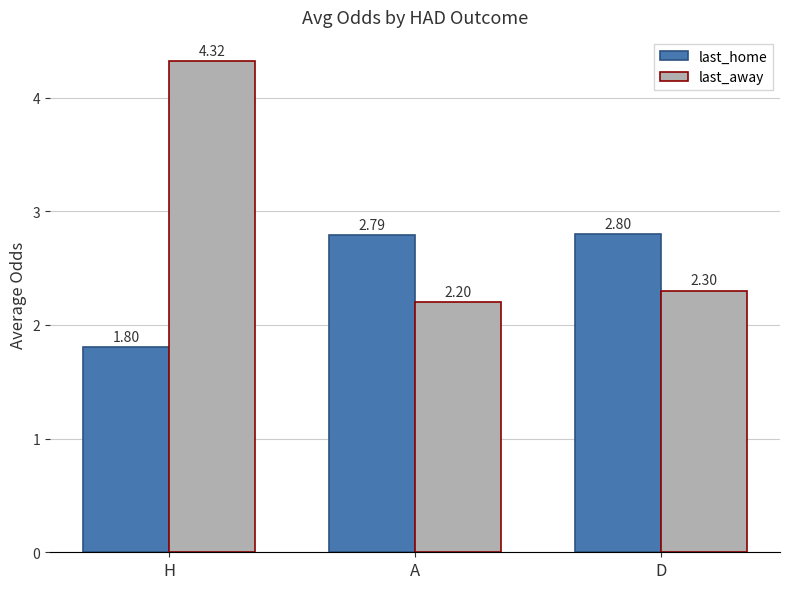

The last_home series shows 2.8 at D. True or false?

True